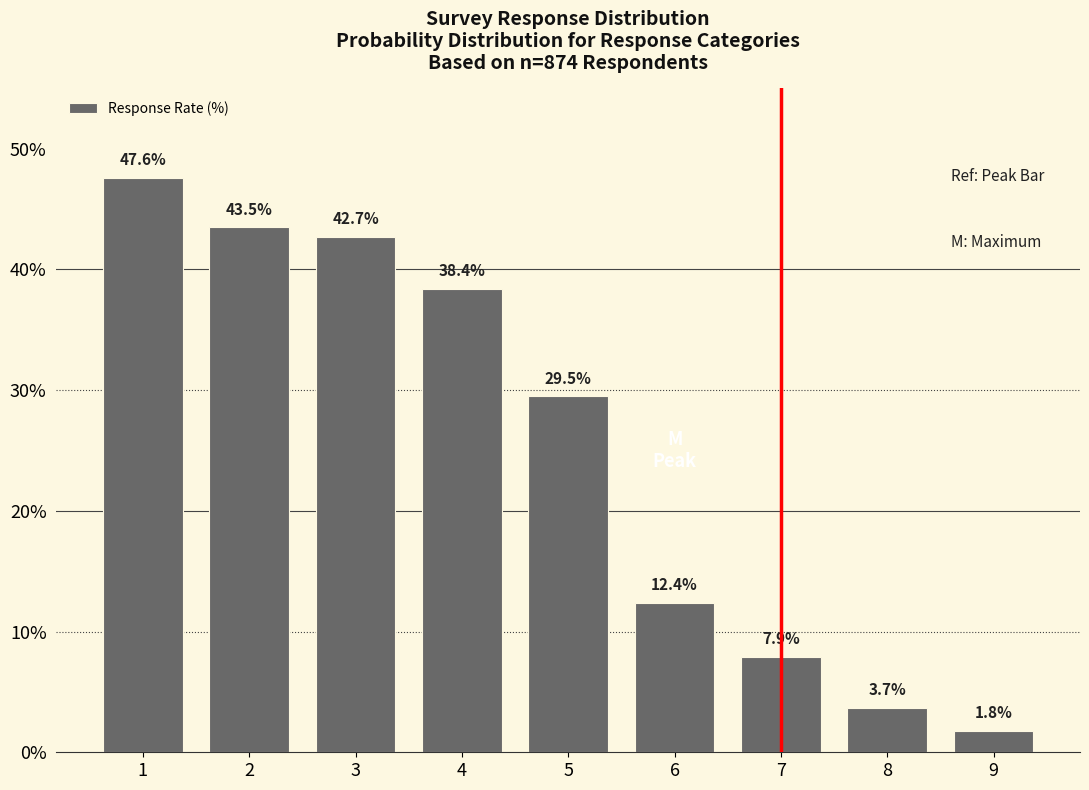

Reading left to right, list all the values displayed in this chart.

1=47.6	2=43.5	3=42.7	4=38.4	5=29.5	6=12.4	7=7.9	8=3.7	9=1.8